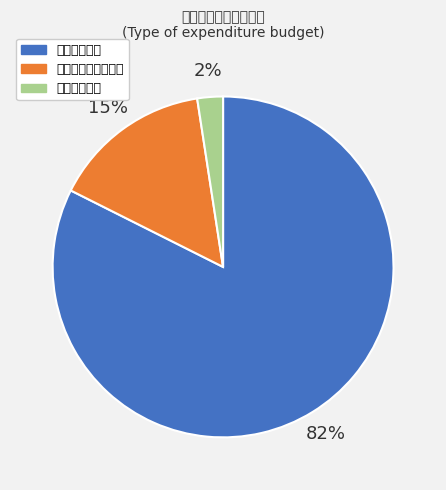

Is there any slice that represents more than half of the pie?

Yes